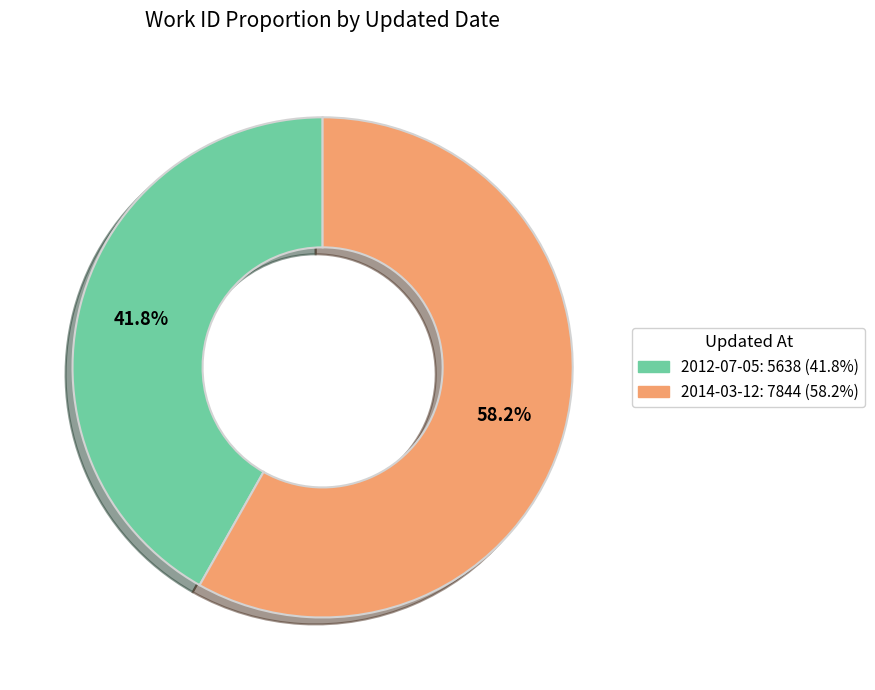

How many slices are in this pie chart?

2